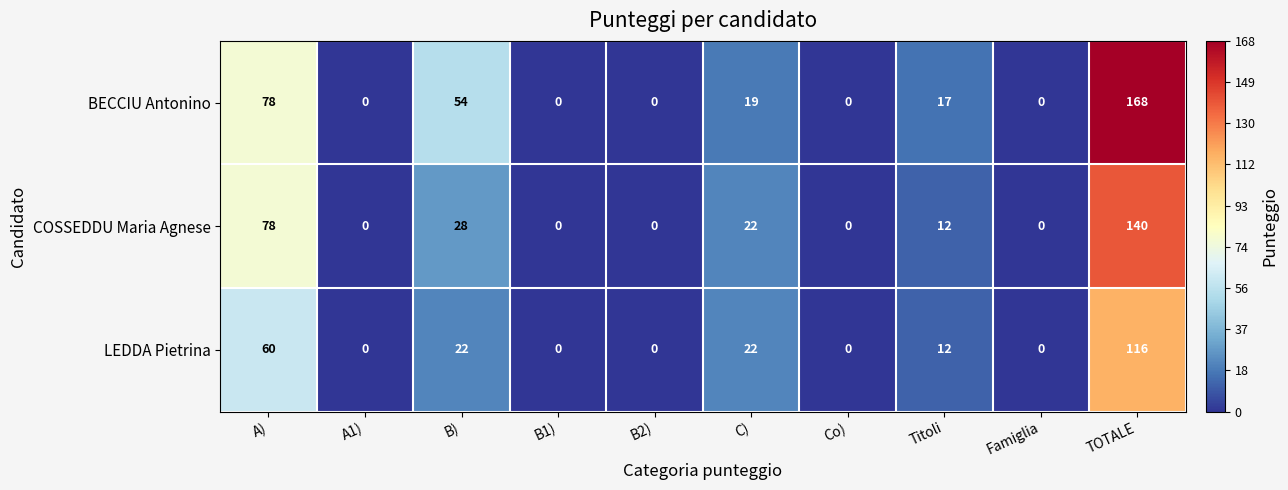

Reading right to left, extract all data points from this chart.

BECCIU Antonino: TOTALE=168	Famiglia=0	Titoli=17	Co)=0	C)=19	B2)=0	B1)=0	B)=54	A1)=0	A)=78
COSSEDDU Maria Agnese: TOTALE=140	Famiglia=0	Titoli=12	Co)=0	C)=22	B2)=0	B1)=0	B)=28	A1)=0	A)=78
LEDDA Pietrina: TOTALE=116	Famiglia=0	Titoli=12	Co)=0	C)=22	B2)=0	B1)=0	B)=22	A1)=0	A)=60